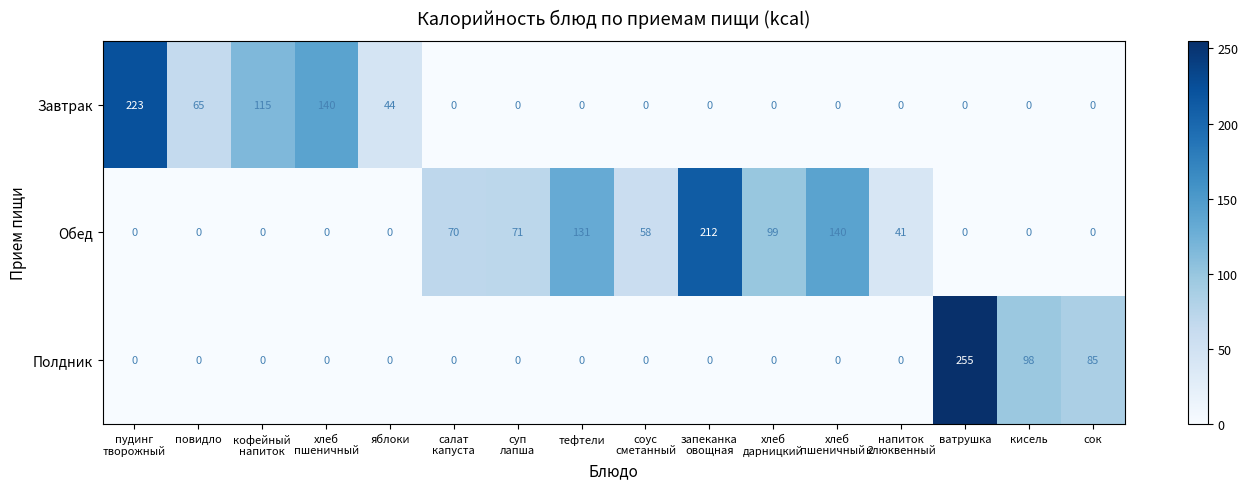

What is the average value of the Обед series?

51